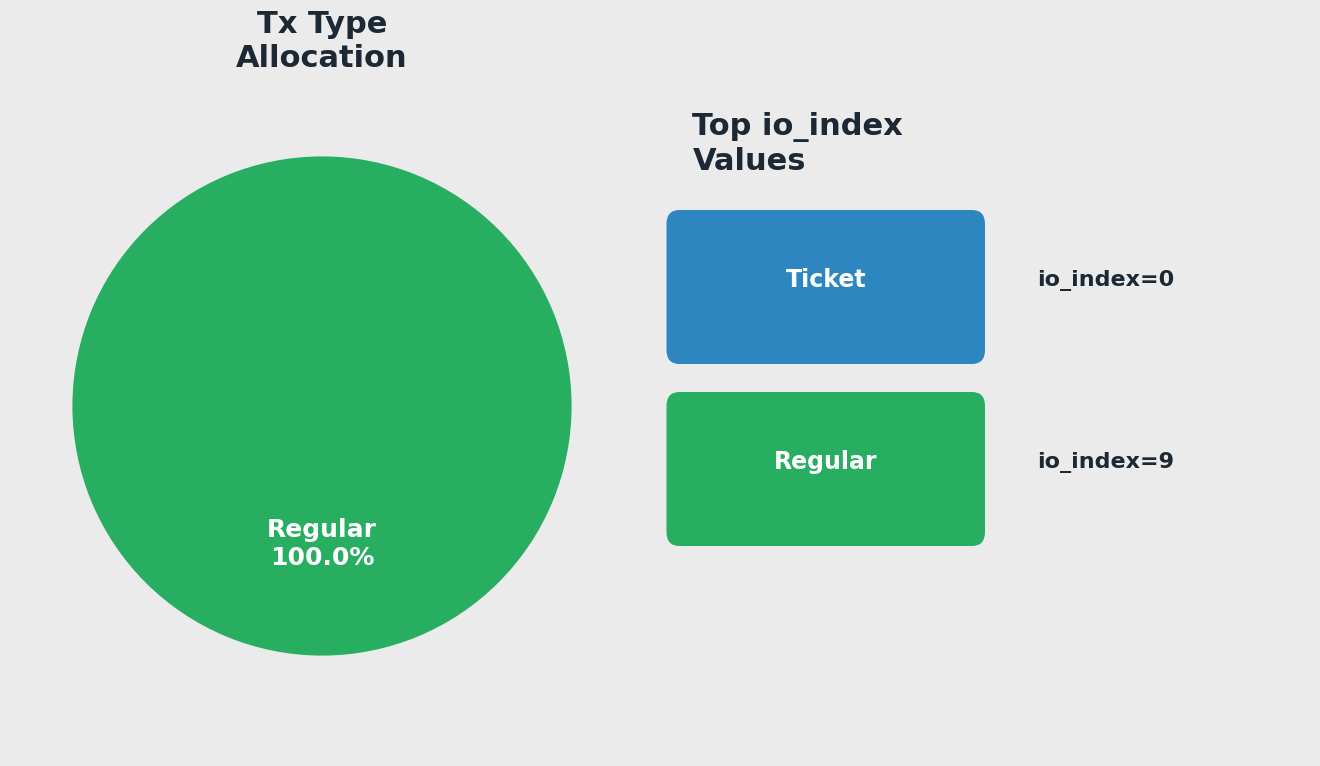

What percentage is the Regular (io_index=9) slice, to the nearest percent?

100%